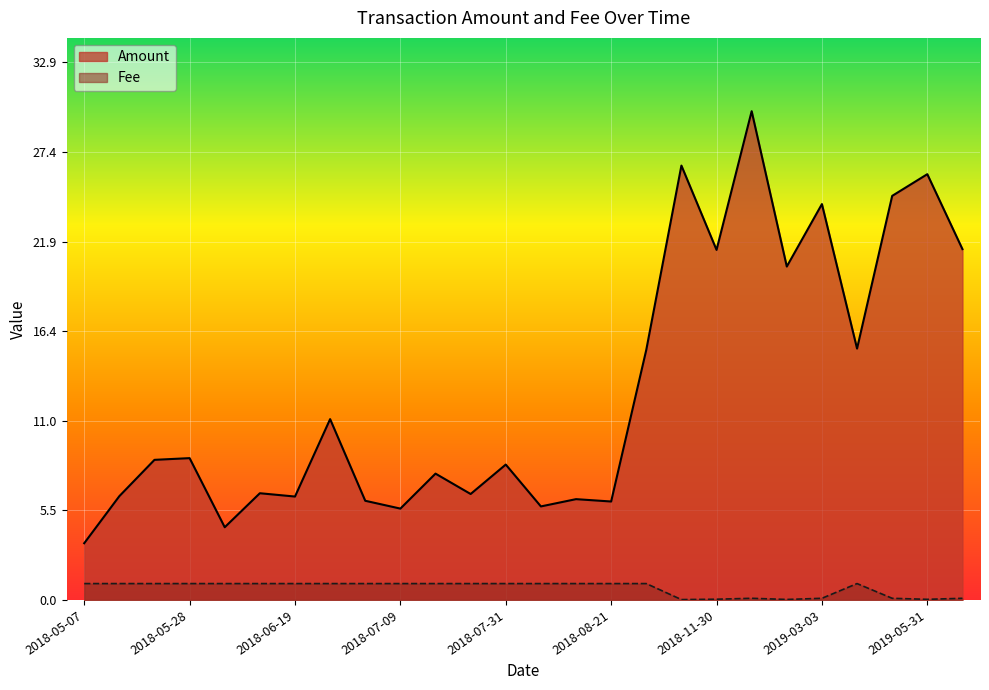

What is the difference between the maximum and minimum values in the Fee series?

1.0